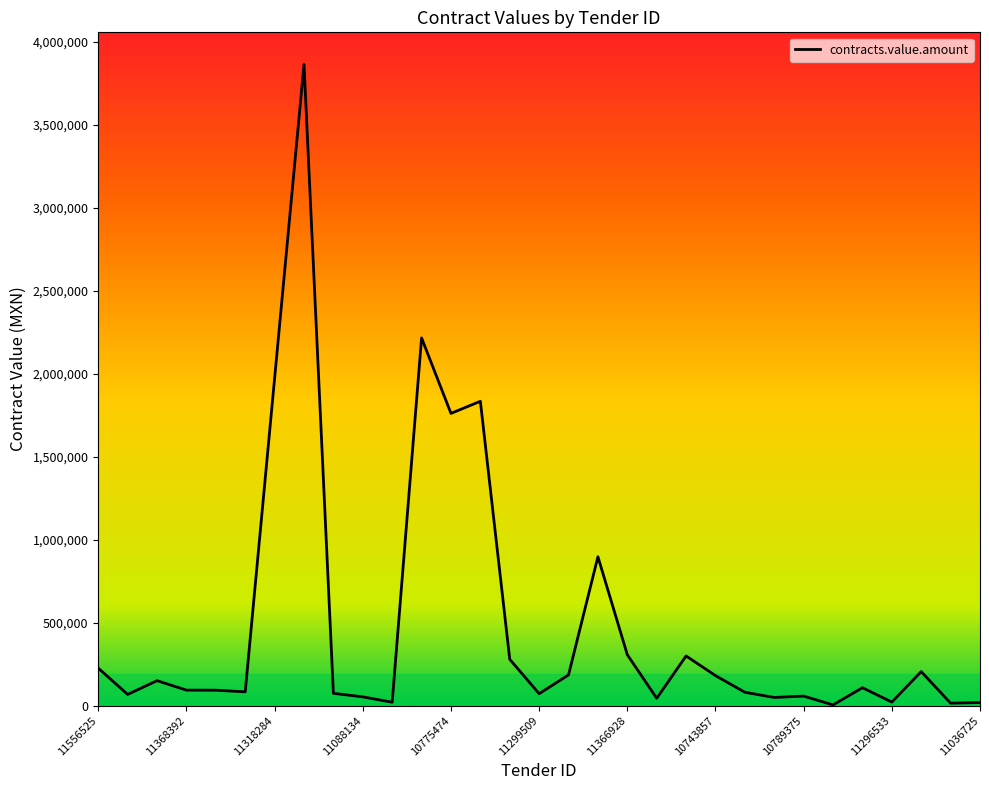

What is the maximum value shown in the chart?

3862599.9